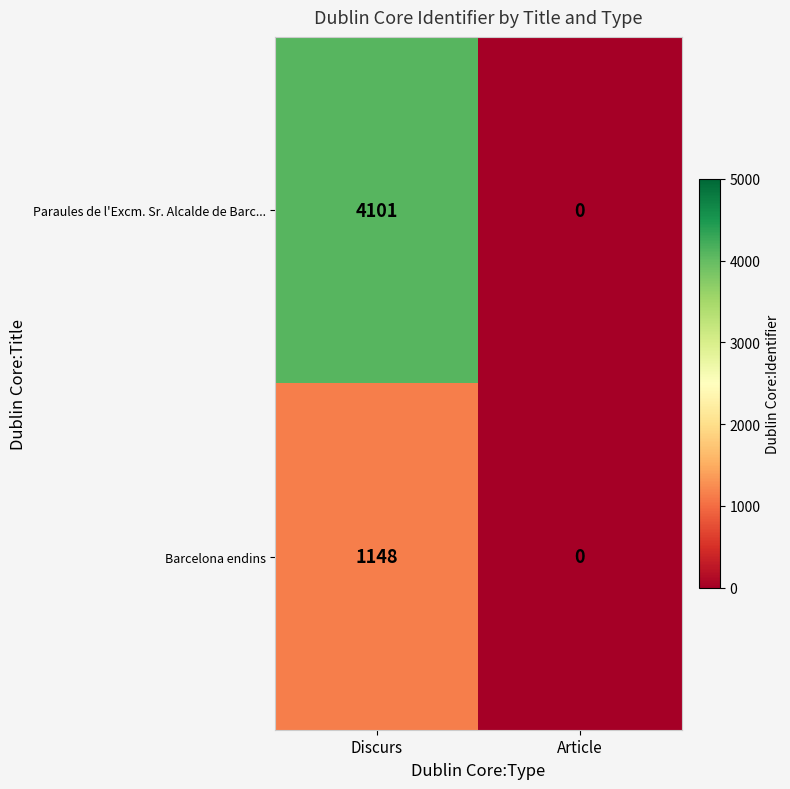

Reading right to left, transcribe all the data shown in this chart.

Paraules de l'Excm. Sr. Alcalde de Barc...: 0	4101
Barcelona endins: 0	1148